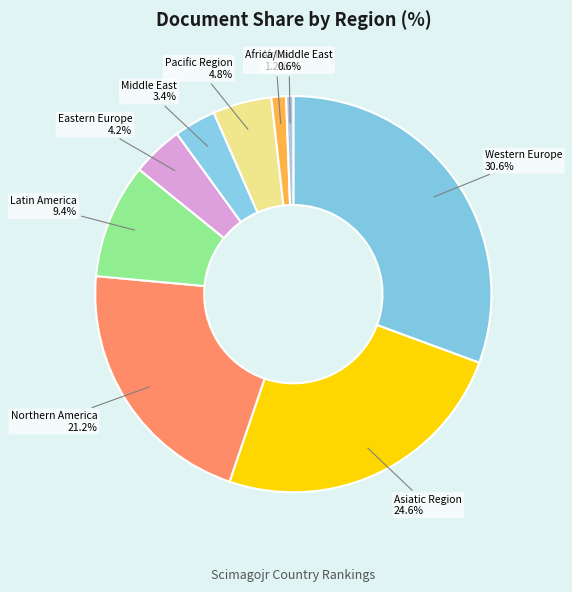

What portion of the pie excludes Northern America?

78.8%